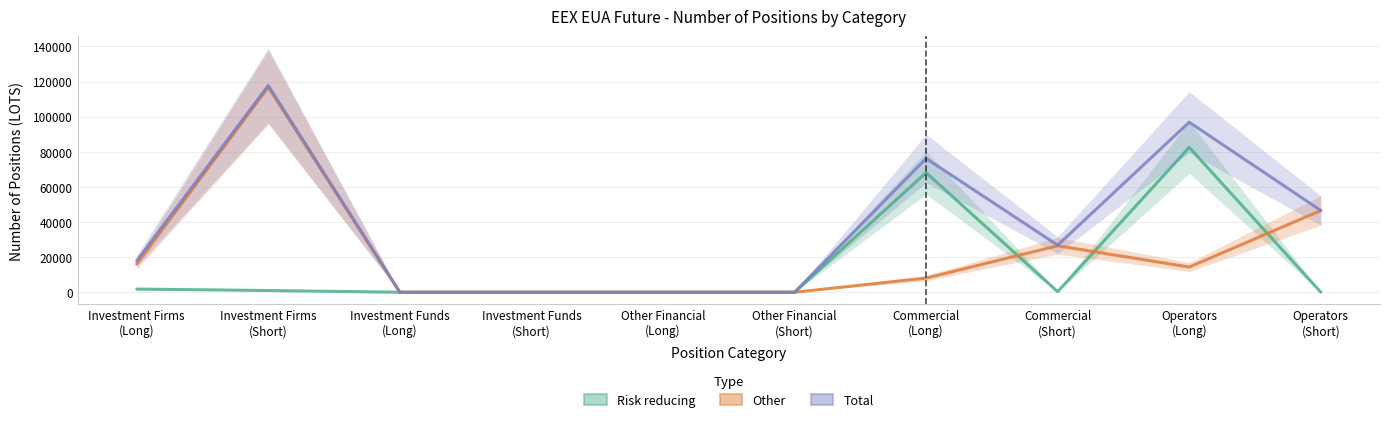

What is the label of the 4th point from the right?

Commercial
(Long)